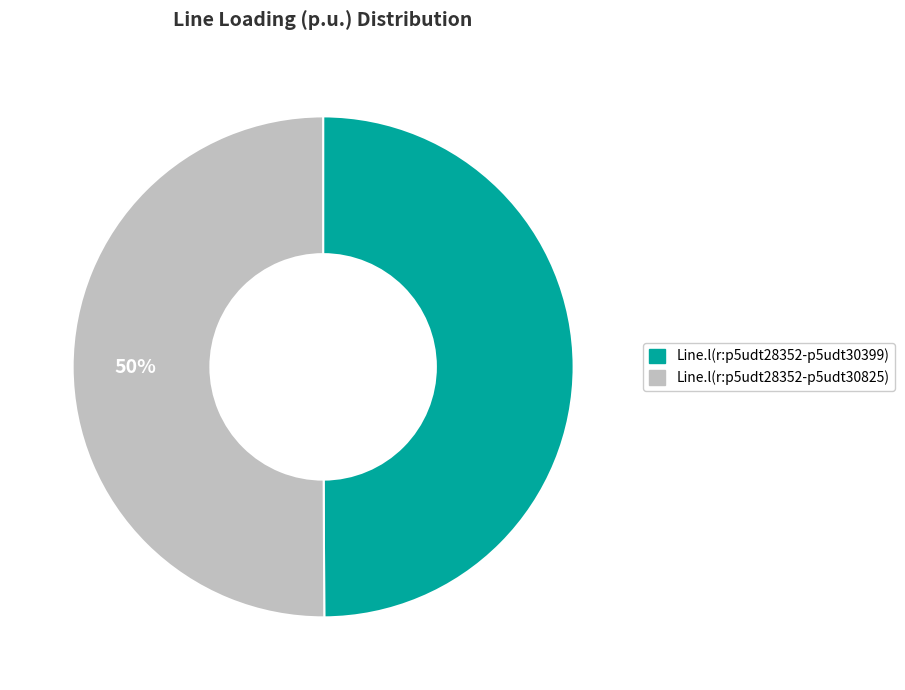

What is the ratio of the value at Line.l(r:p5udt28352-p5udt30825) to the value at Line.l(r:p5udt28352-p5udt30399)?

1.0